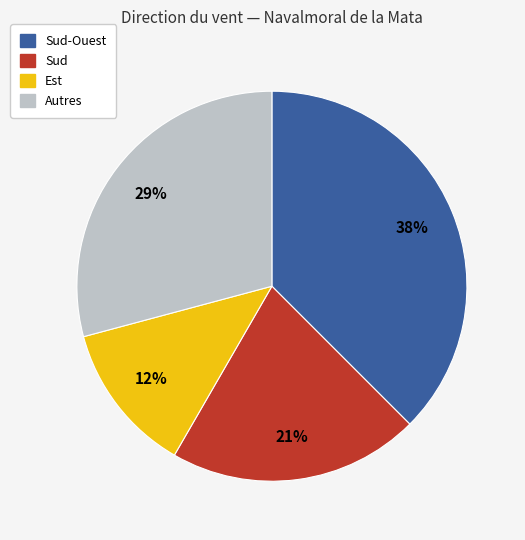

To the nearest percent, what is the difference between the largest and smallest slice percentages?

25%